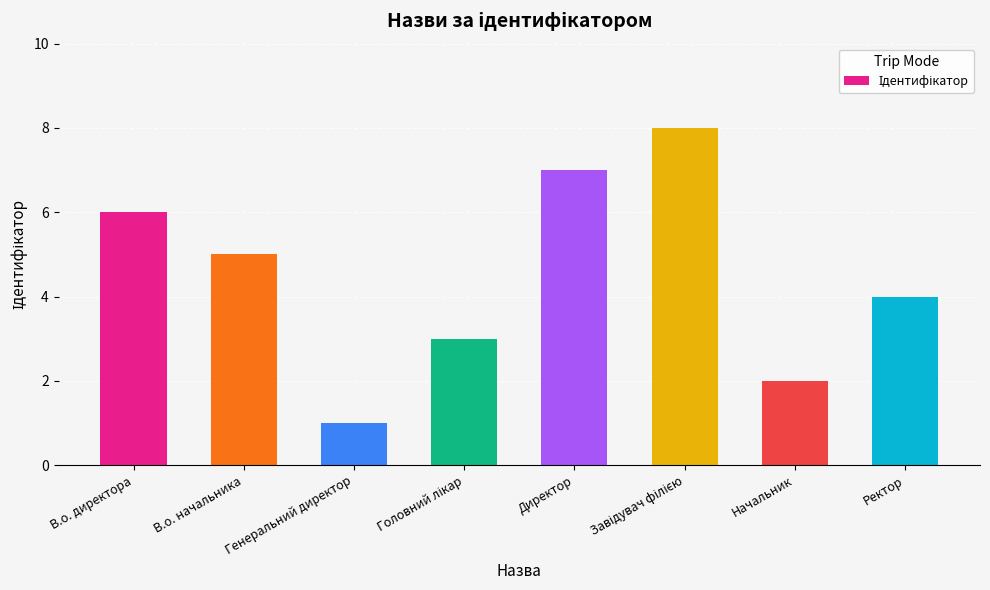

What is the maximum value shown in the chart?

8